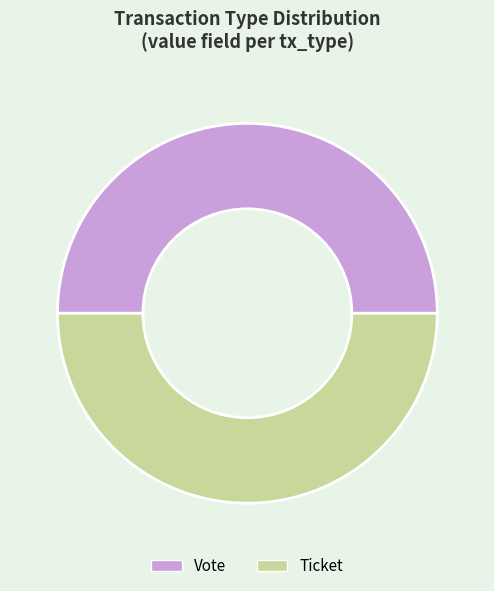

Approximately how many times larger is the value at Ticket compared to Vote?

1.0